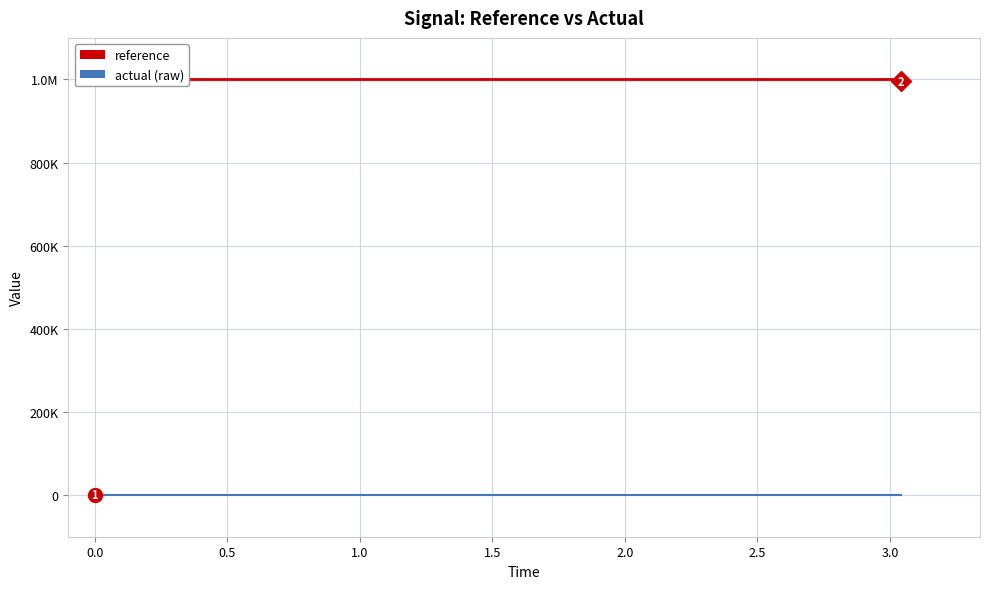

The value of reference at 0.0 is 1000000.0. True or false?

True